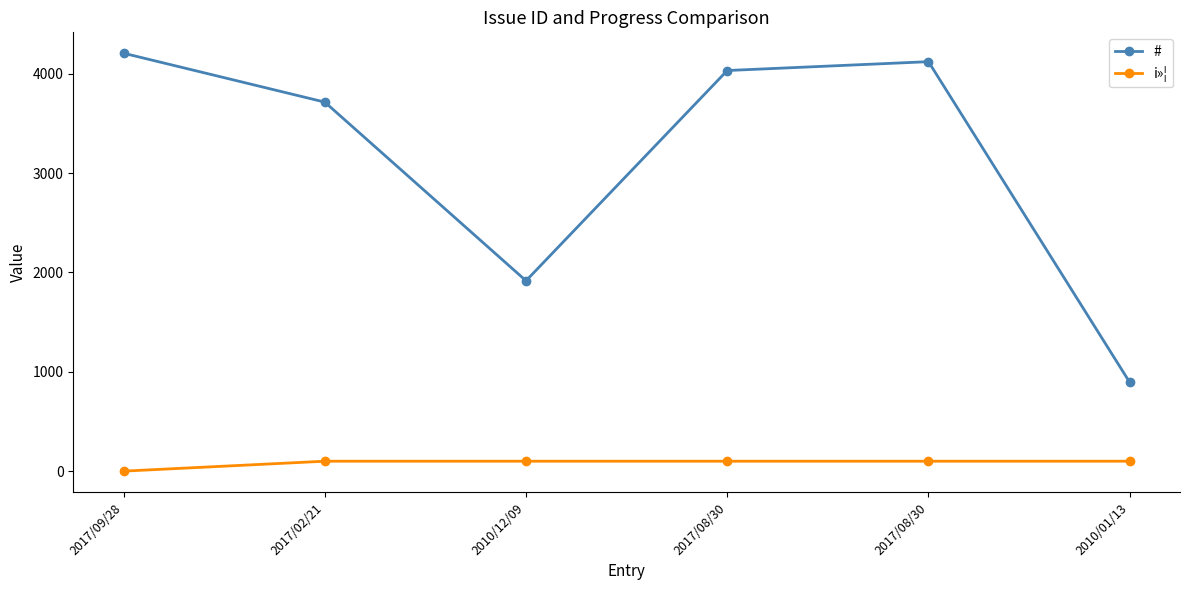

Between 2017/02/21 and 2010/01/13, which series saw the biggest shift?

#